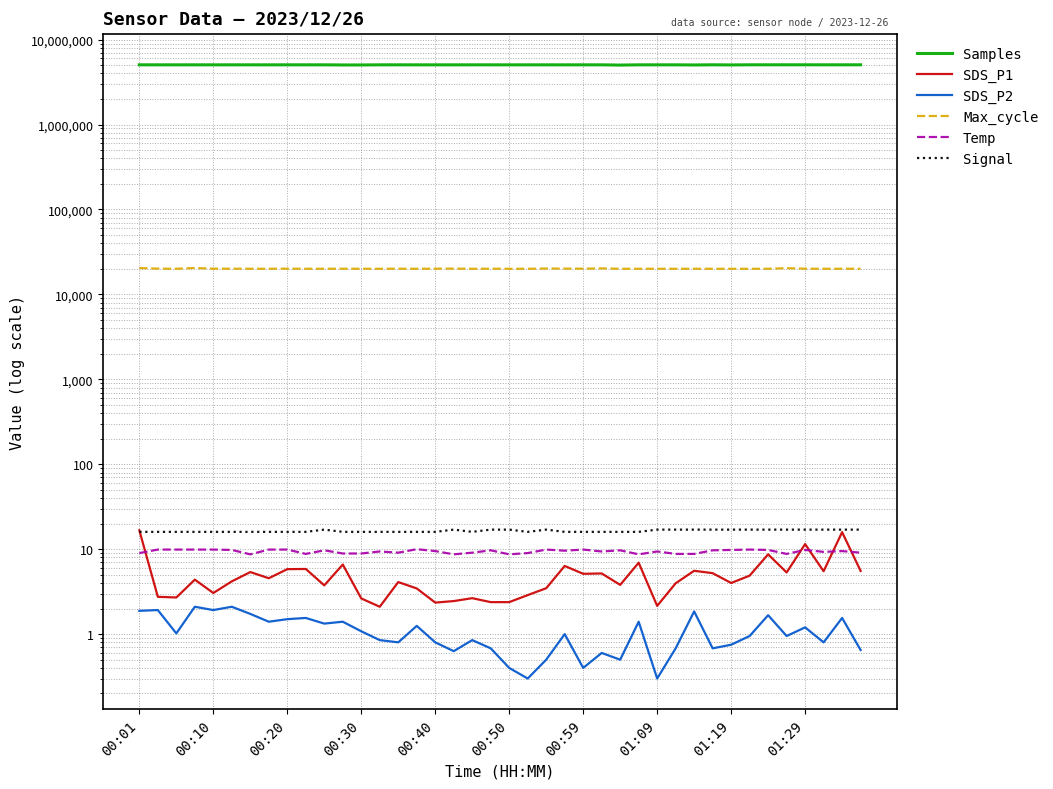

Where is Signal nearest to the value 16?

00:01